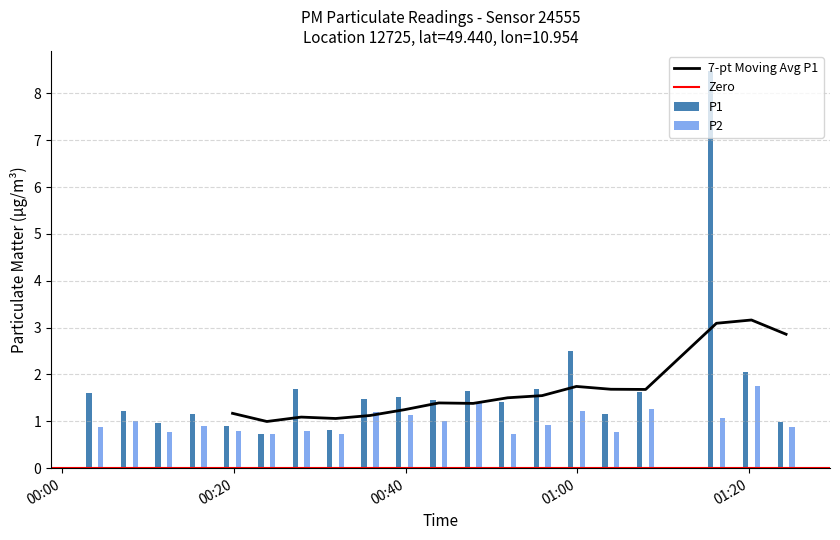

Count the number of data series in this chart.

2